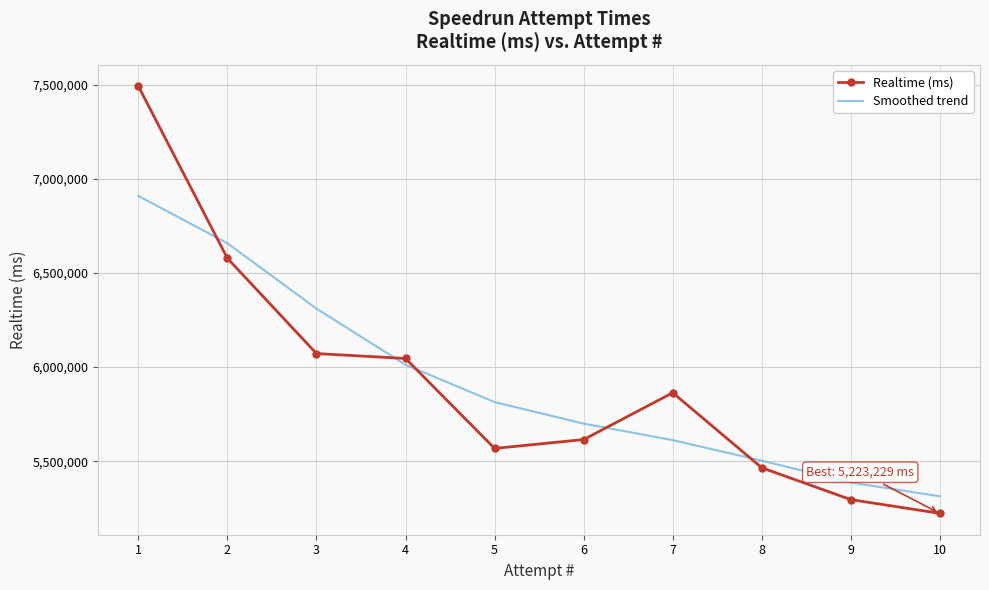

Rank the series at 7 from highest to lowest value.

Realtime (ms), Smoothed trend